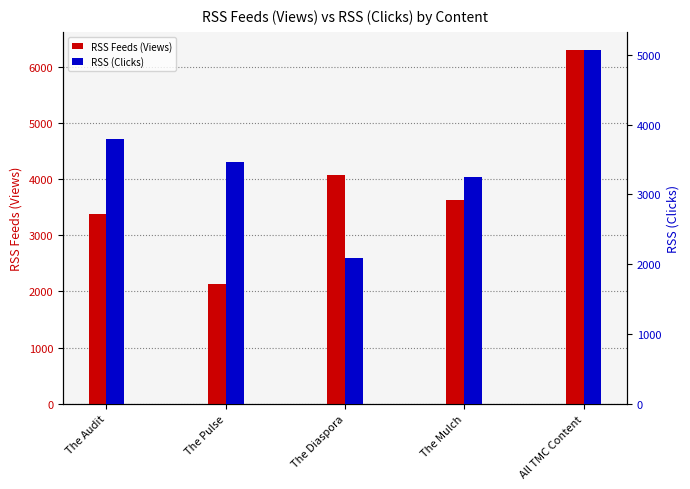

What is the difference between the RSS (Clicks) values at The Audit and All TMC Content?

1281